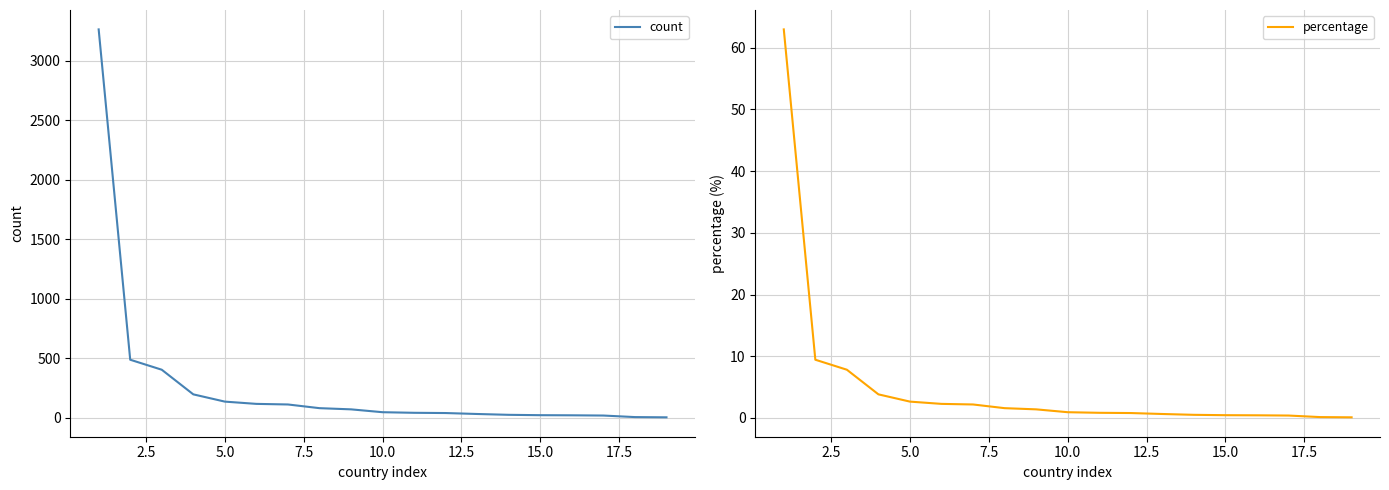

True or false: percentage and count cross at least once.

False